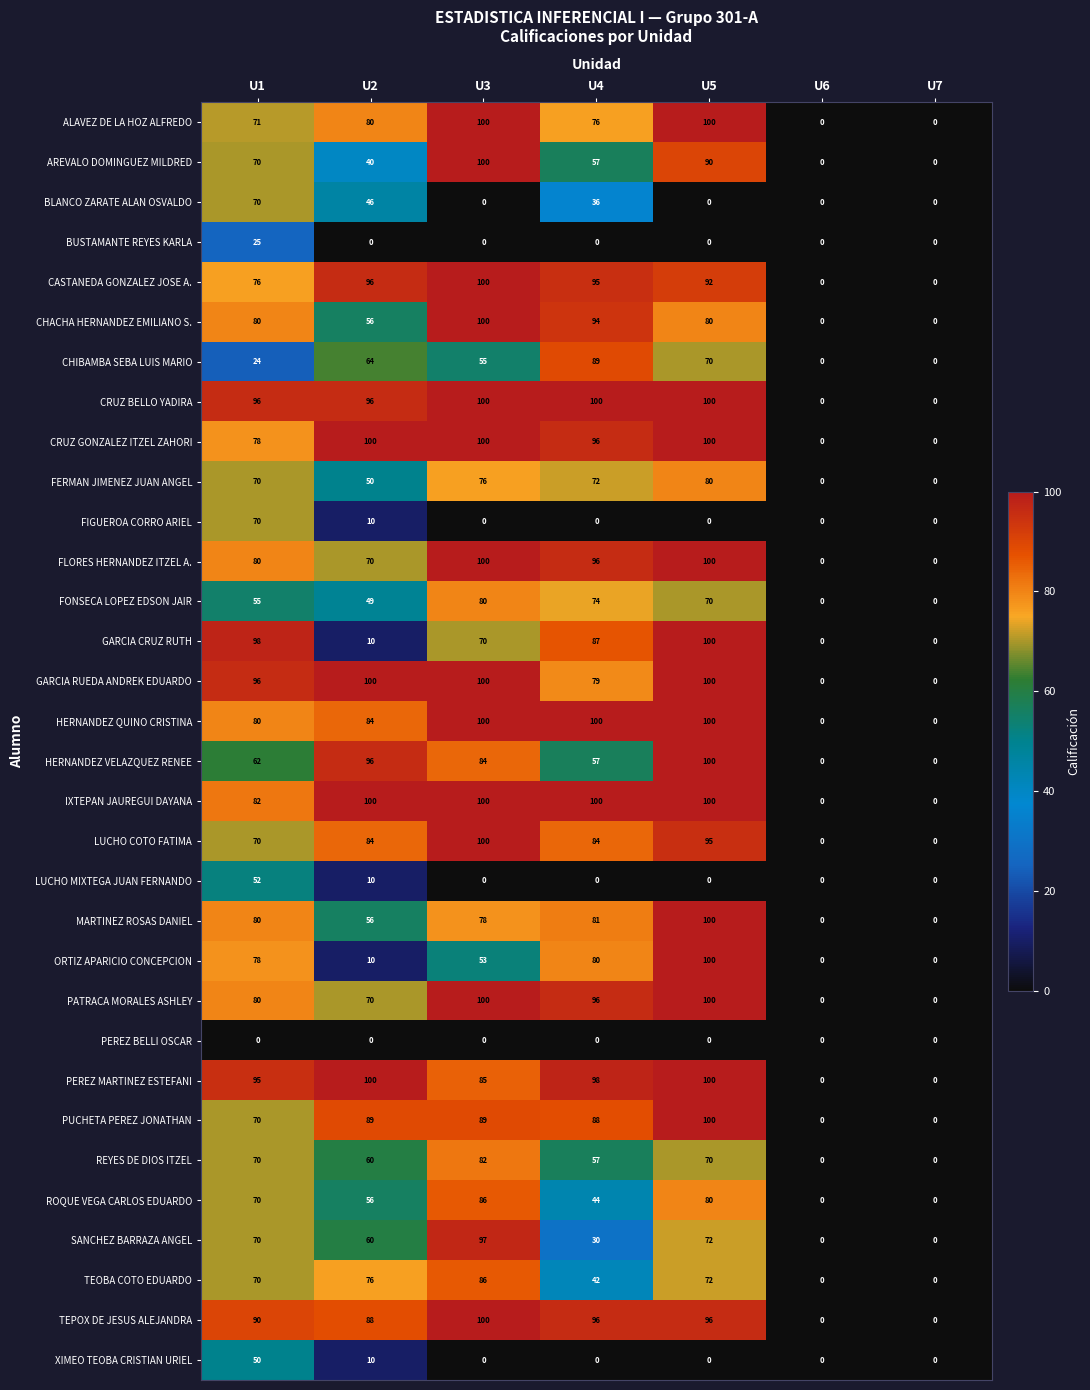

What is the approximate value of TEOBA COTO EDUARDO at U4, to the nearest 10?

40